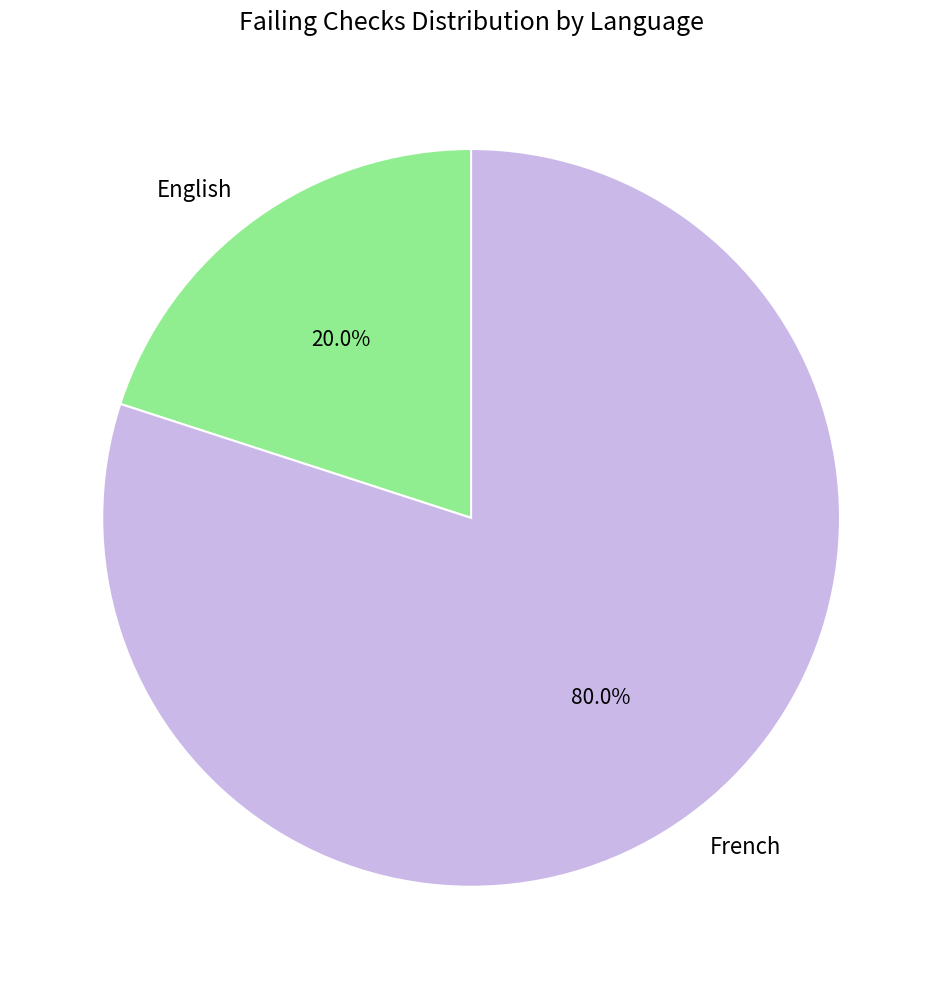

What percentage is the English slice, to the nearest percent?

20%